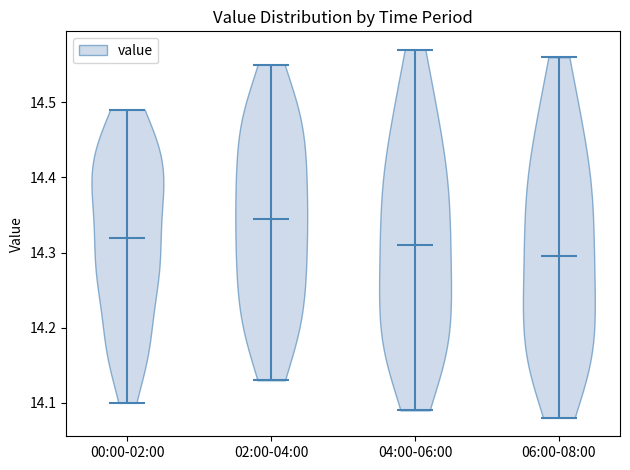

Reading left to right, read every violin against the y-axis: where its median line is, and the lowest and highest points it reaches. The values are not printed on the chart, so give them approximately, as read against the axis.

00:00-02:00: median line 14.32, lowest point 14.10, highest point 14.49
02:00-04:00: median line 14.35, lowest point 14.13, highest point 14.55
04:00-06:00: median line 14.31, lowest point 14.09, highest point 14.57
06:00-08:00: median line 14.30, lowest point 14.08, highest point 14.56